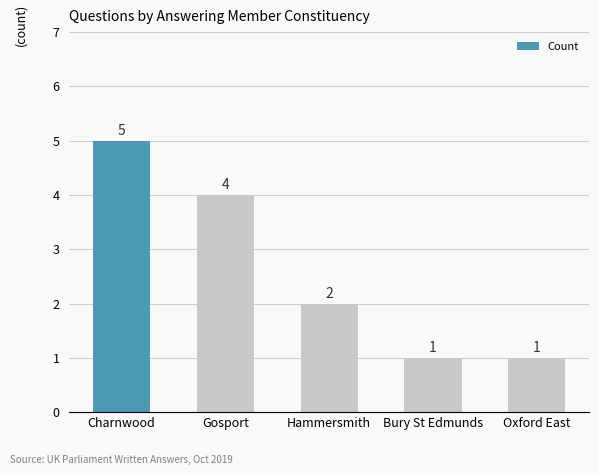

Read the value at Bury St Edmunds.

1